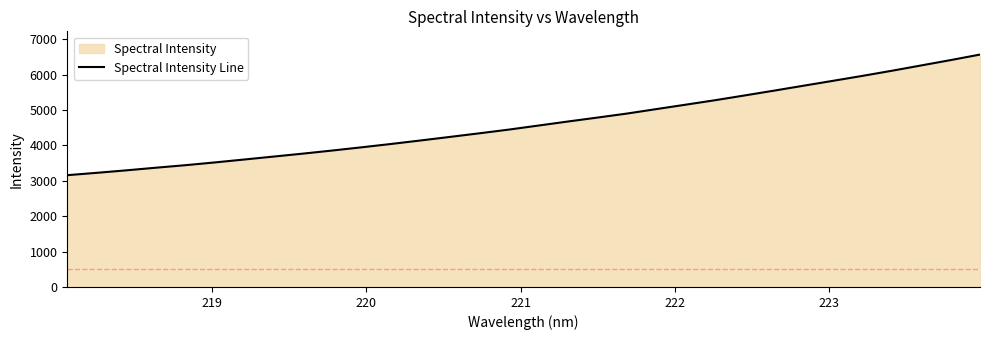

What is the smallest value displayed?

3157.0